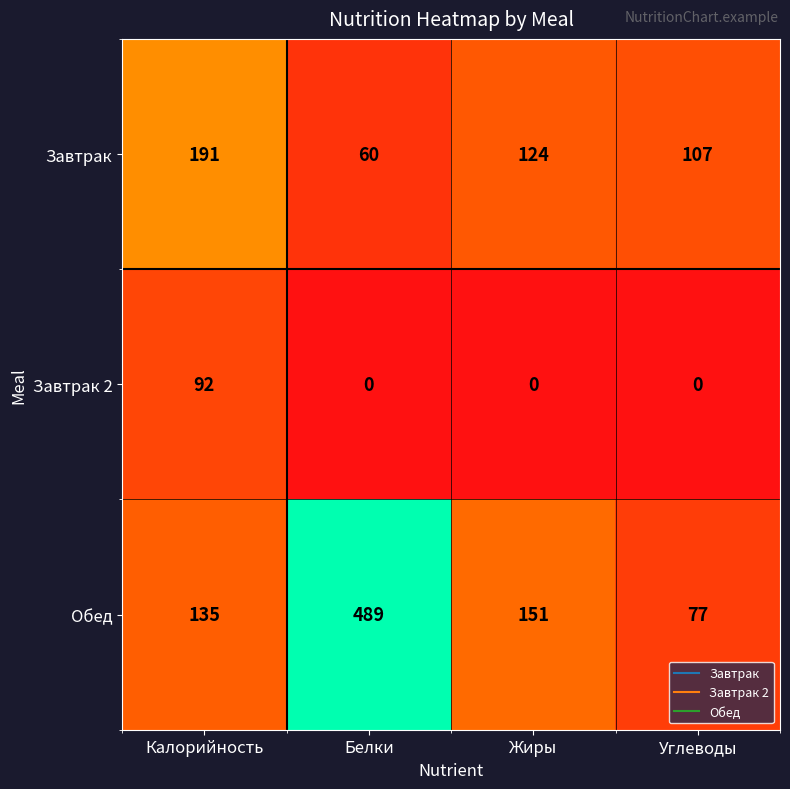

Reading left to right, transcribe all the data shown in this chart.

Завтрак: 191	60	124	107
Завтрак 2: 92	0	0	0
Обед: 135	489	151	77